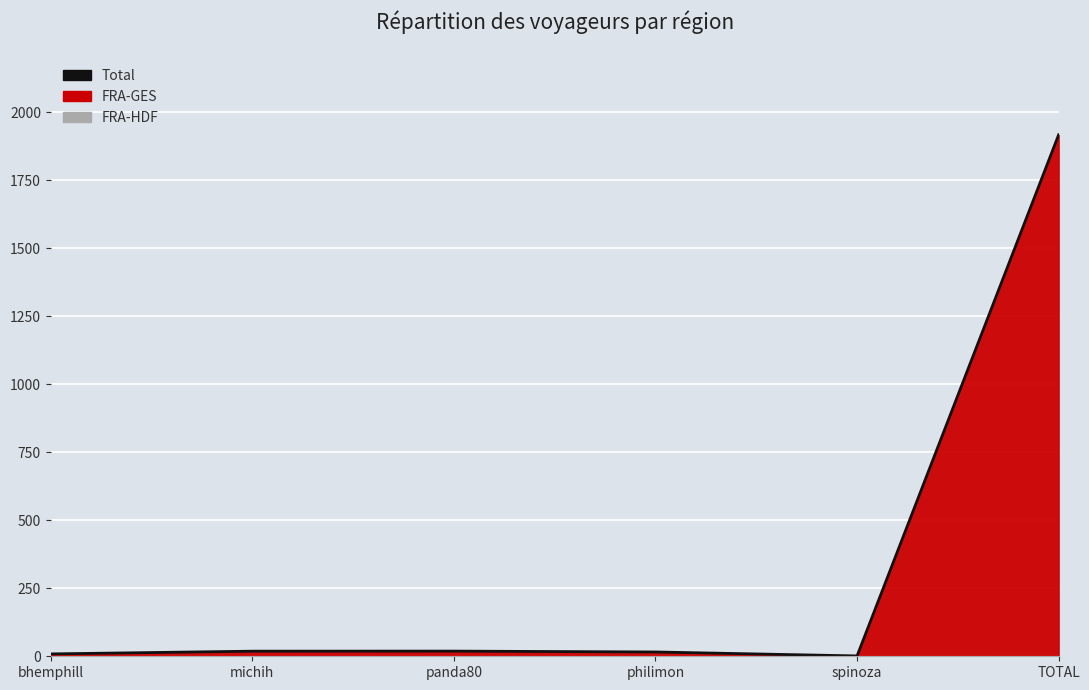

The value at spinoza is 0.7. True or false?

False